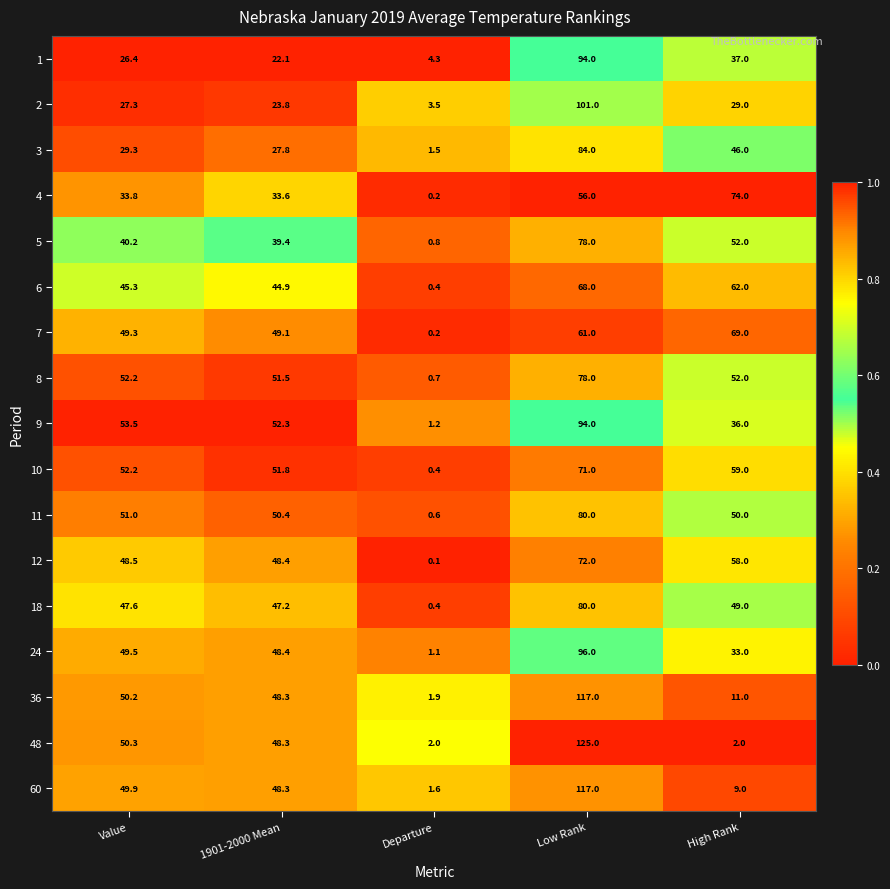

True or false: 2 has a value of 27.3 at Value.

True